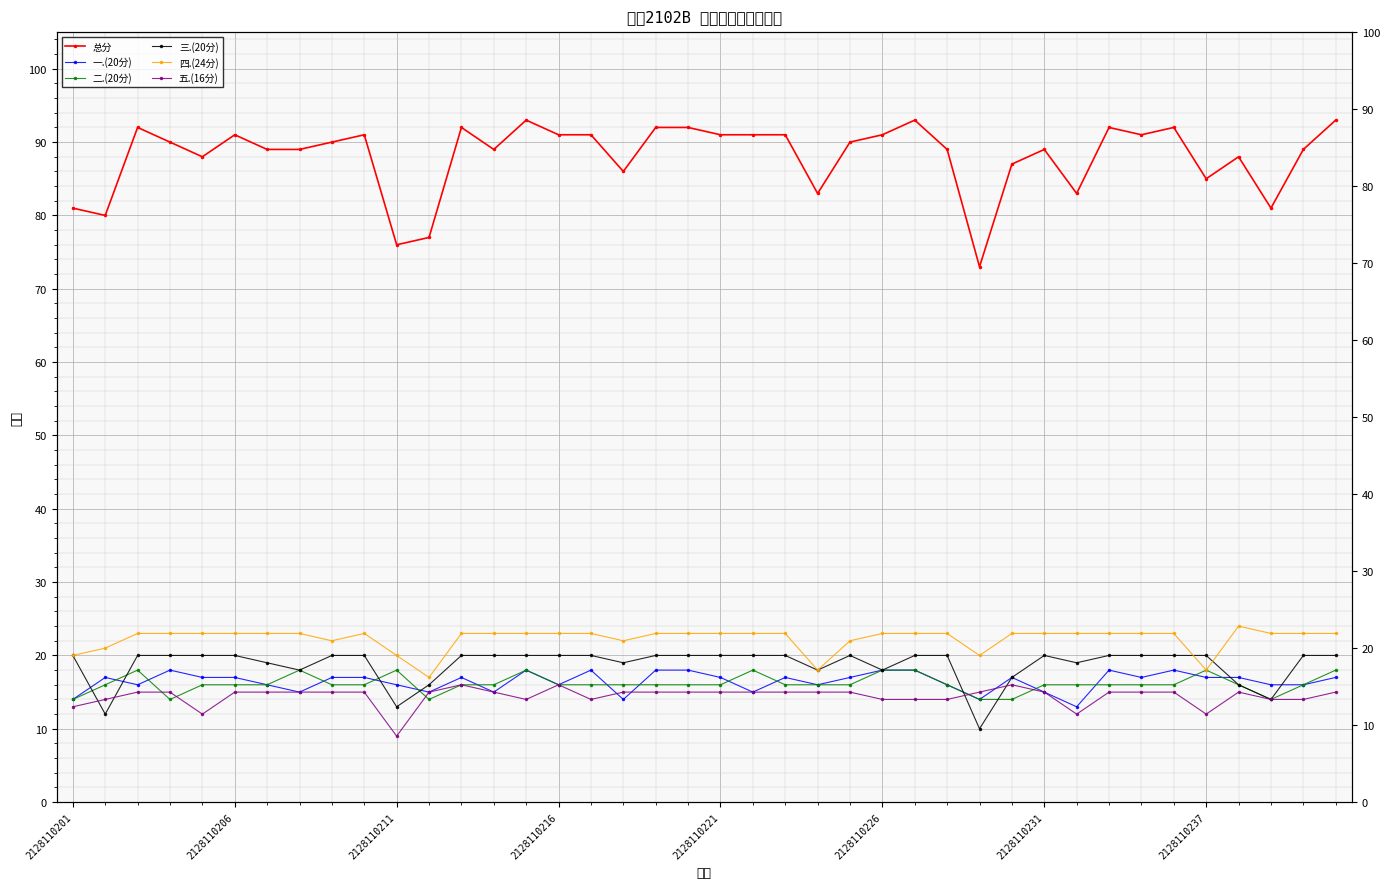

At which label does 四.(24分) reach its minimum?

11